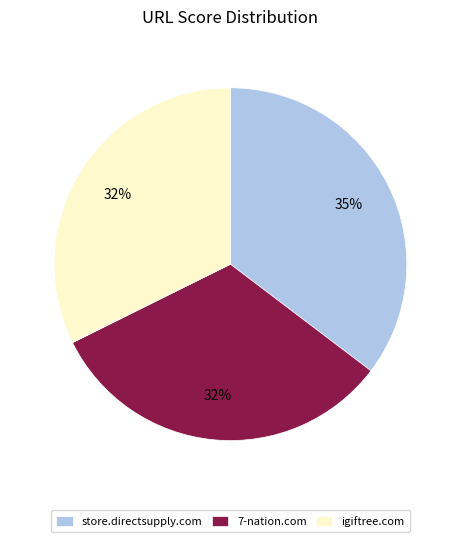

What is the largest slice in the pie chart?

store.directsupply.com